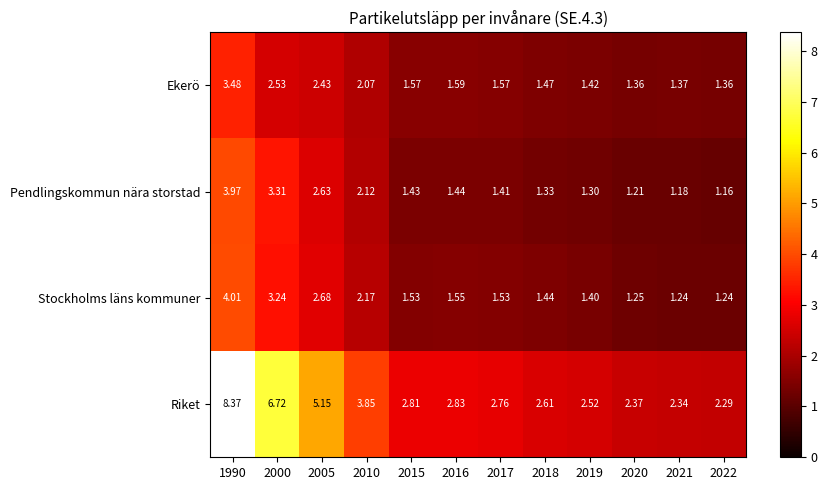

What is the difference between the highest and lowest values at 2022?

1.1